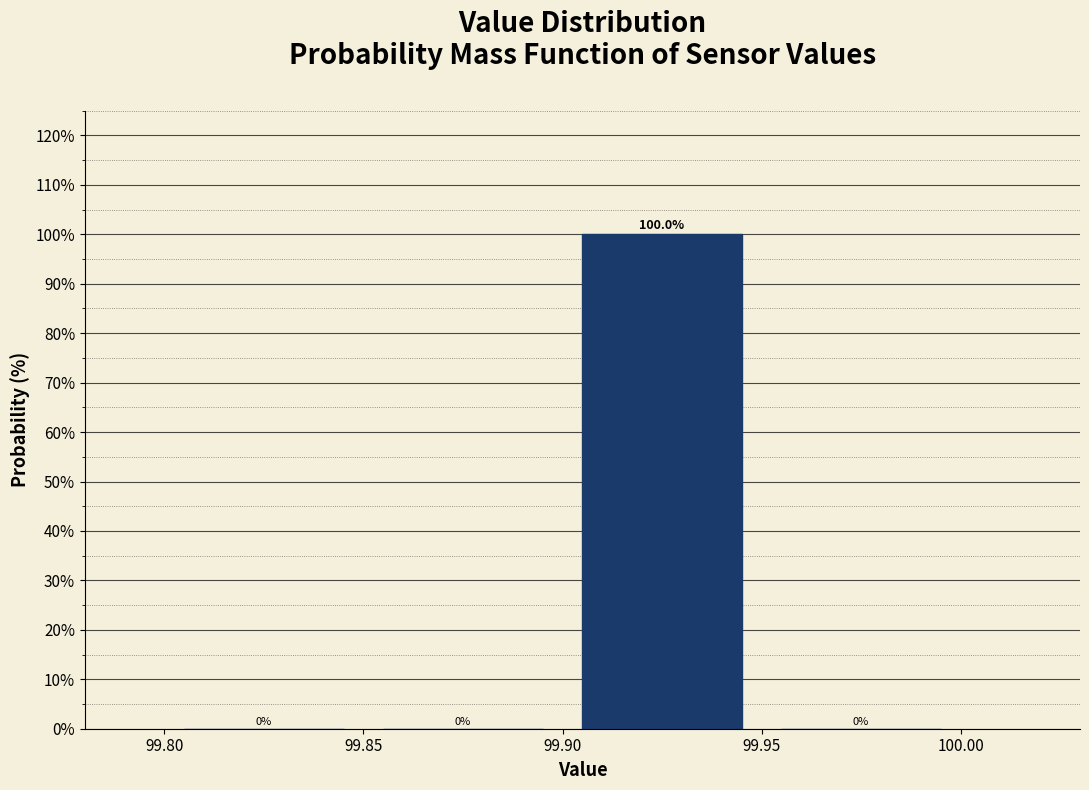

Which range on the x-axis has the tallest bar?

99.90 to 99.95